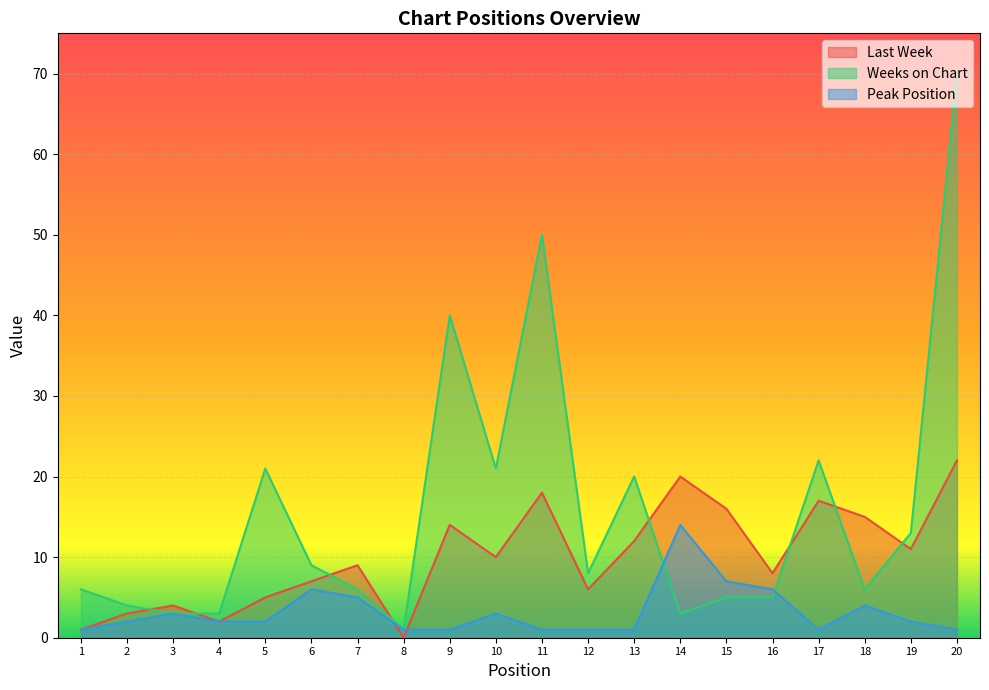

What are all the series names shown in the legend?

Last Week, Weeks on Chart, Peak Position